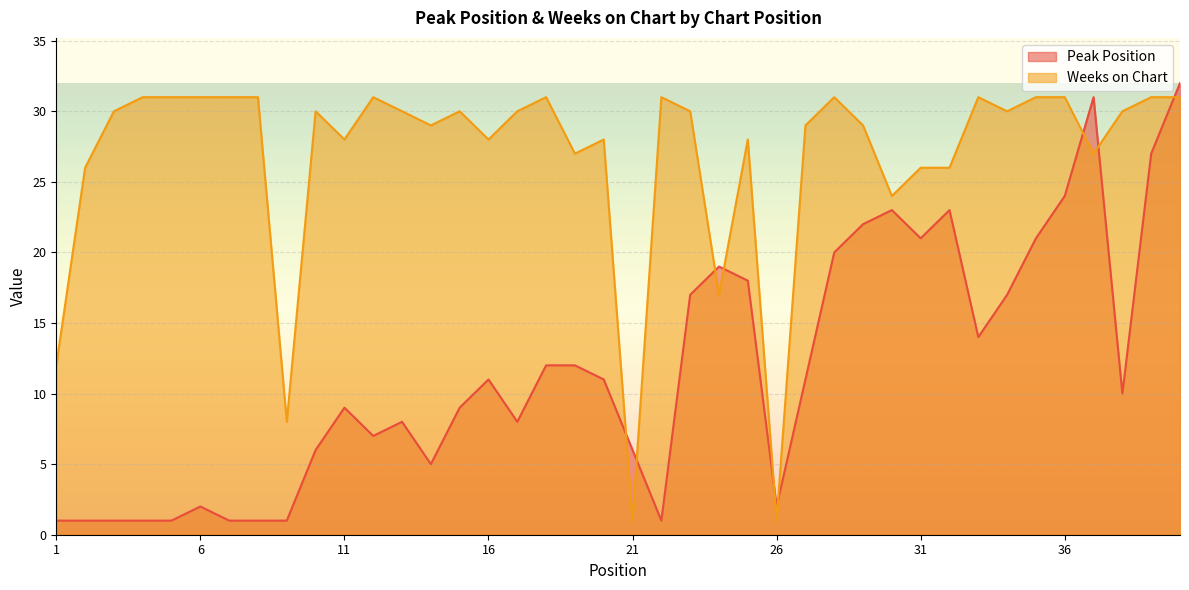

At how many categories does at least one series exceed 27?

30